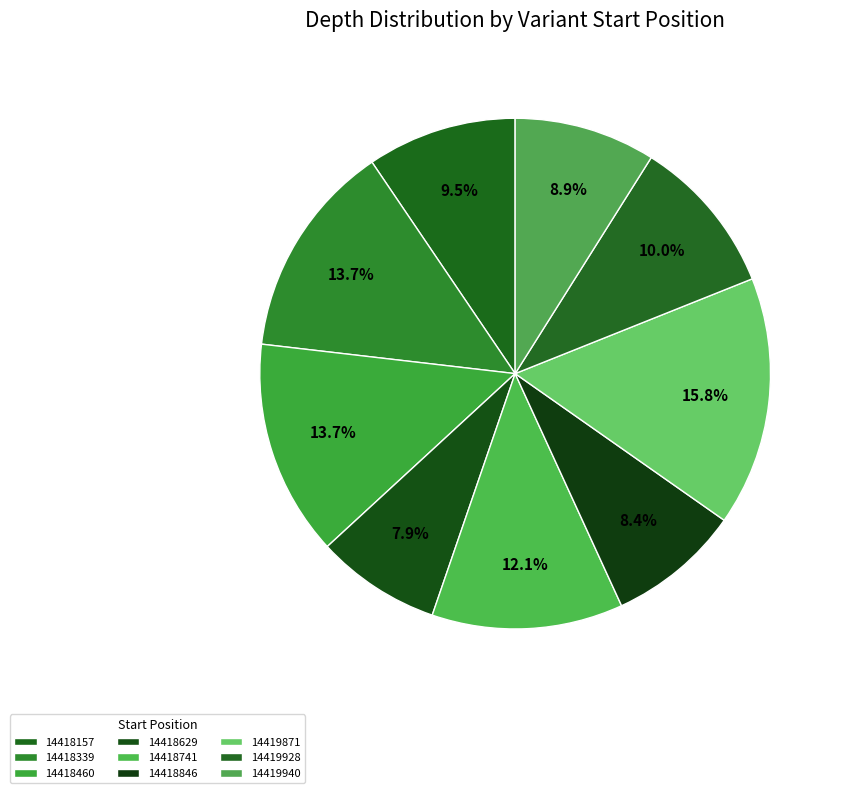

Count the number of slices in the pie.

9